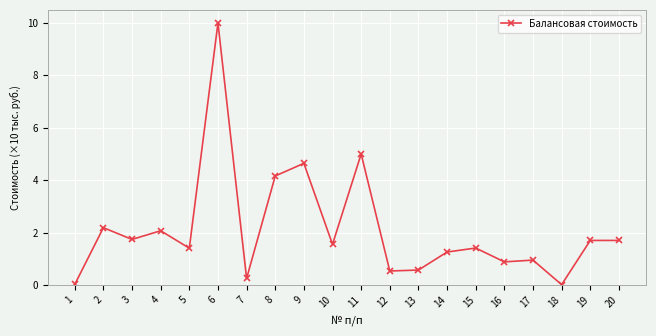

What is the average value?

2.1